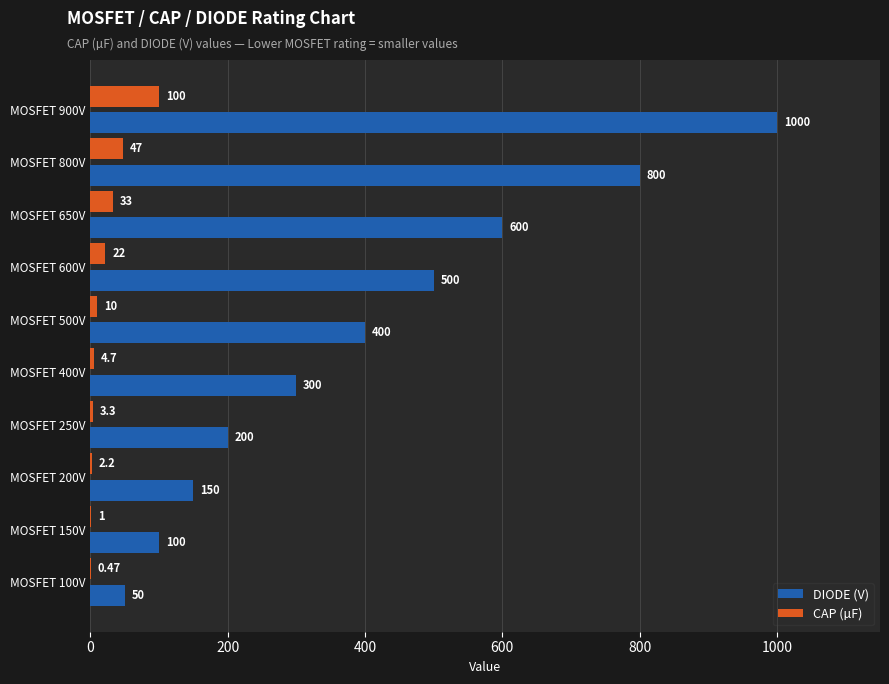

What is the sum of the DIODE (V) values at MOSFET 250V and MOSFET 650V?

800.0